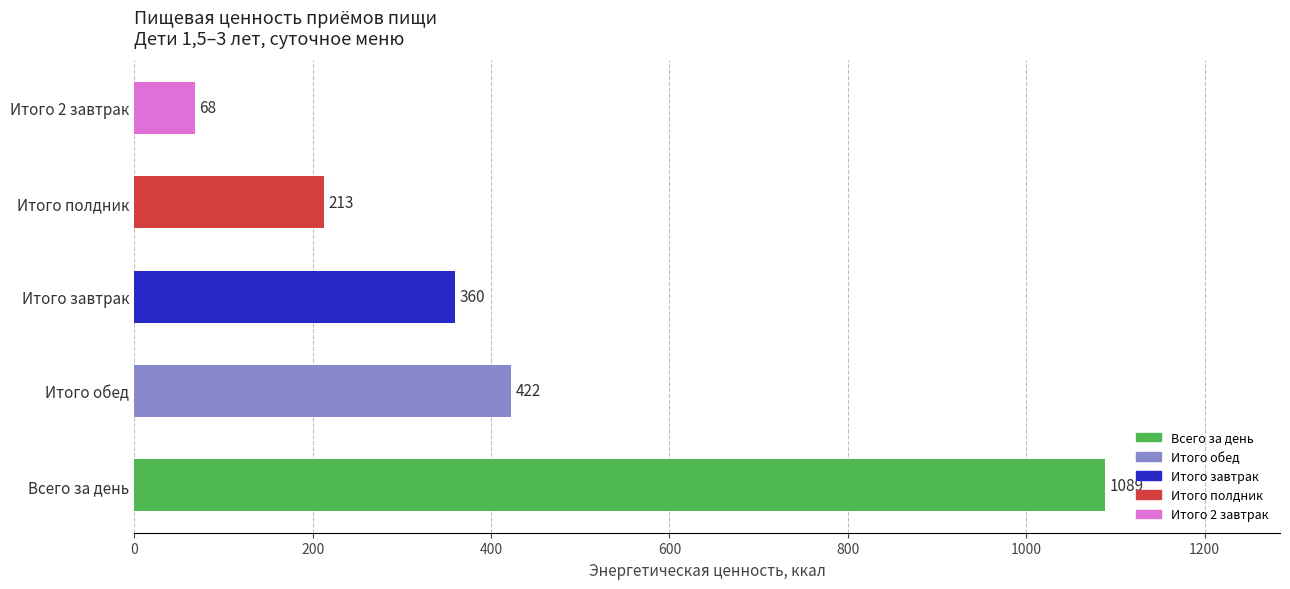

Which has a higher value, Итого обед or Всего за день?

Всего за день